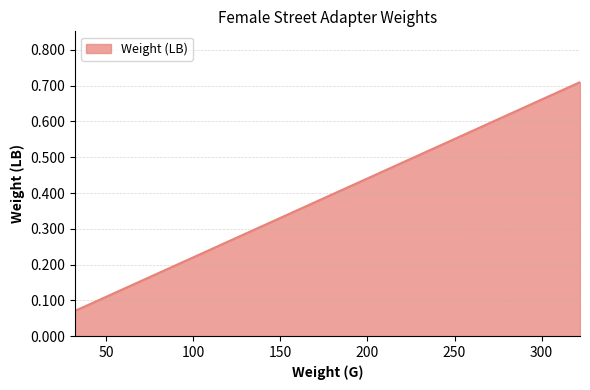

How many categories are shown in the chart?

4